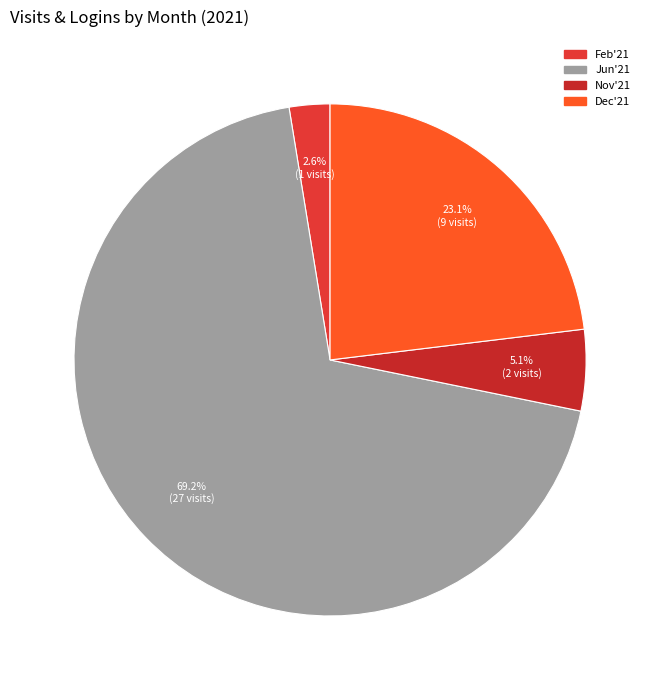

Count the number of slices in the pie.

4